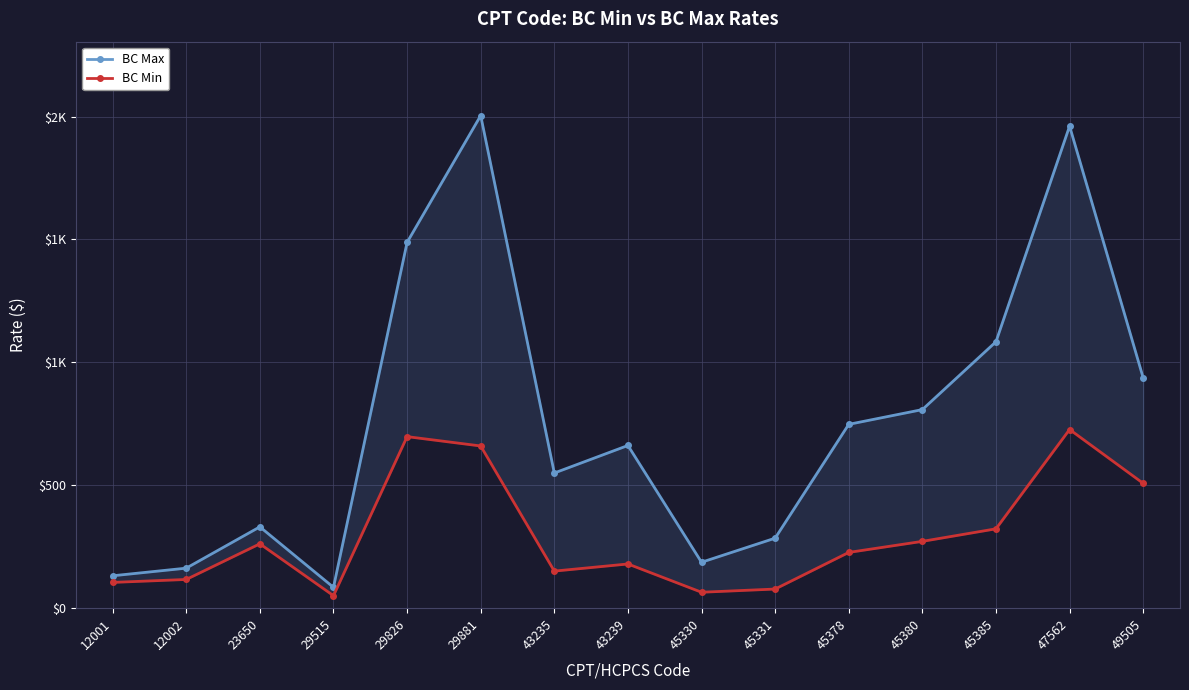

True or false: BC Min and BC Max cross at least once.

False